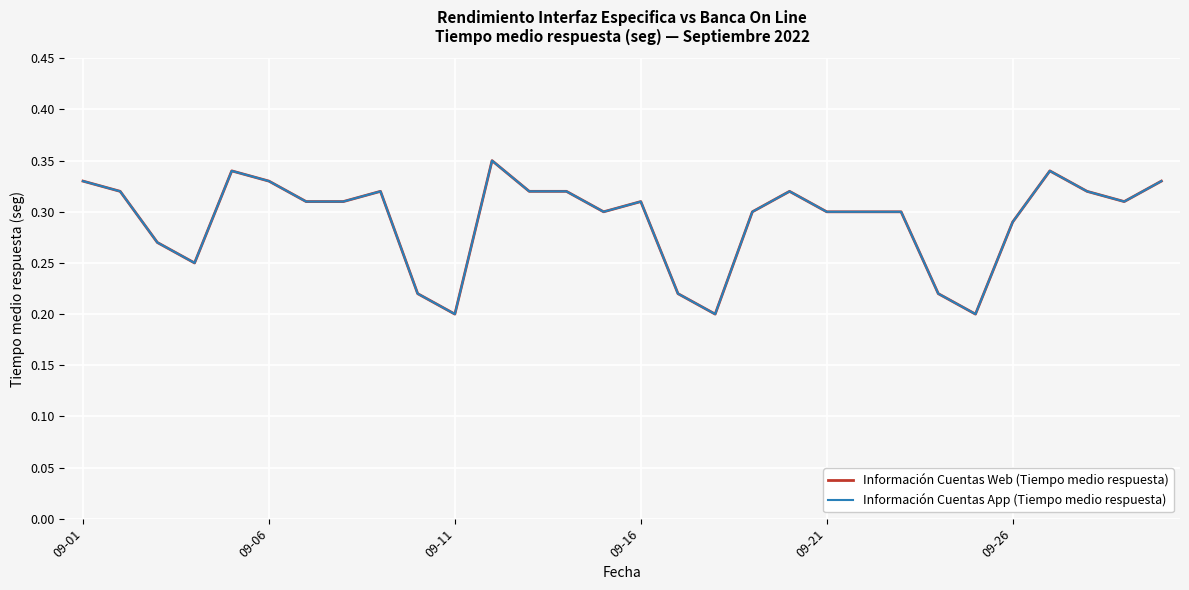

Does the chart have visible grid lines?

Yes